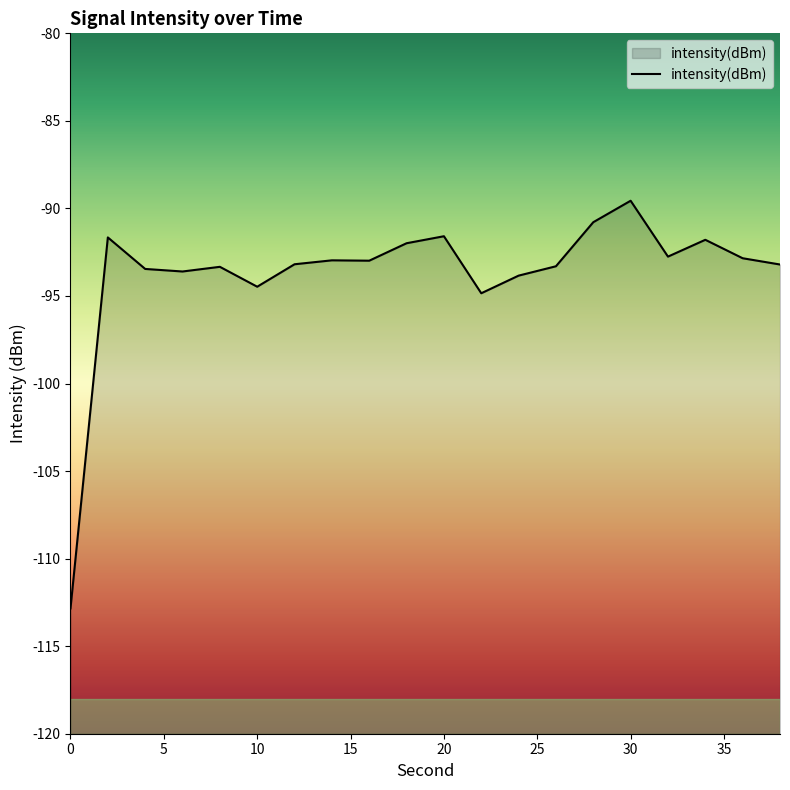

What is the smallest value displayed?

-112.8